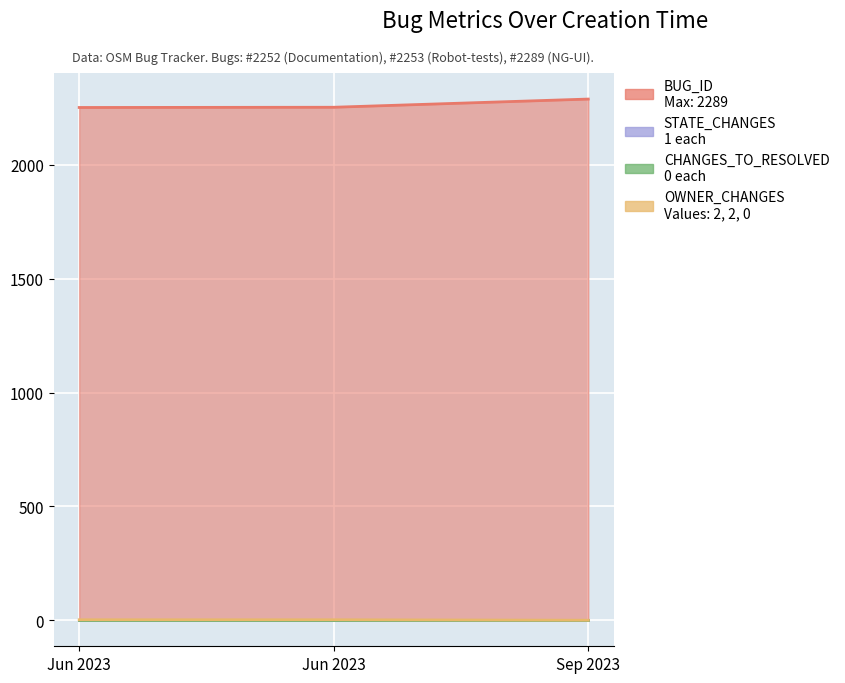

What is the sum of all OWNER_CHANGES values?

4